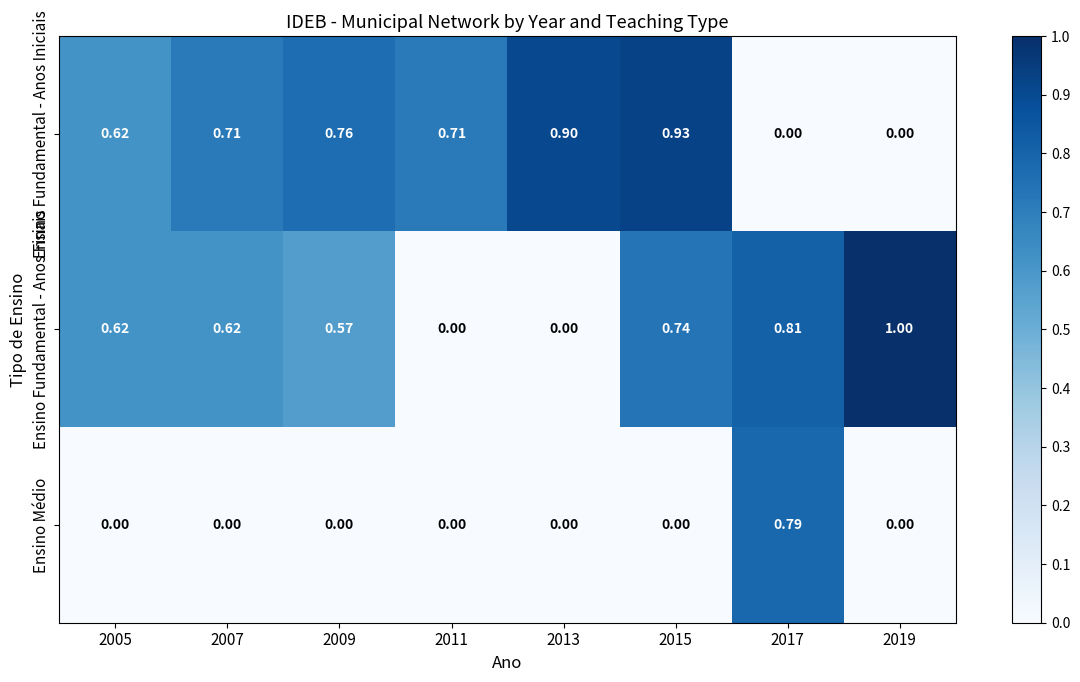

Between 2007 and 2017, which series saw the biggest shift?

Ensino Médio